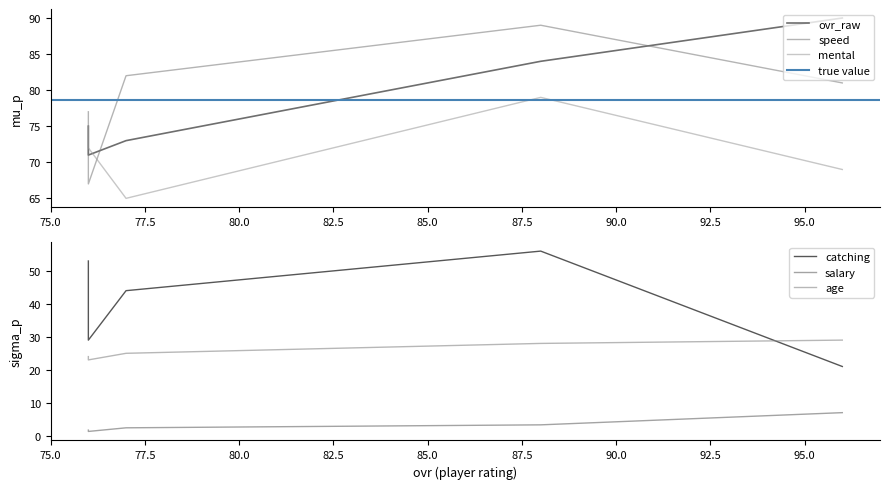

What is the spread (max minus min) of values at 77?

79.6